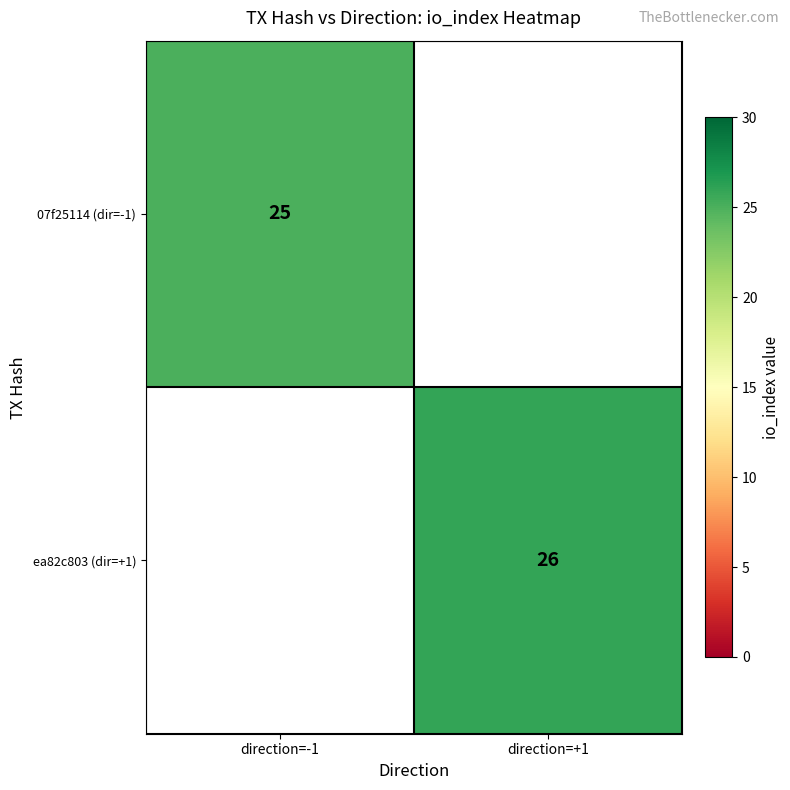

The ea82c803 (dir=+1) series shows 26 at direction=+1. True or false?

True